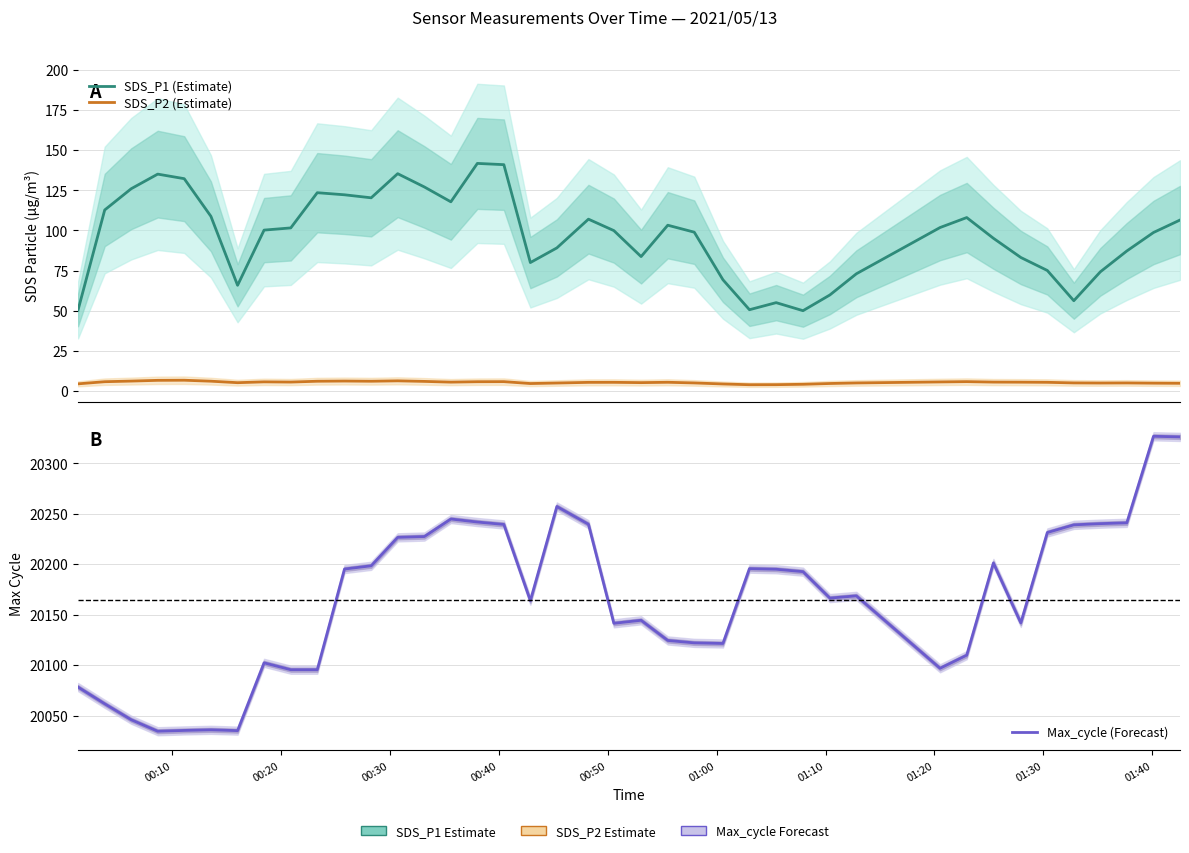

What are all the series names shown in the legend?

SDS_P1 (Estimate), SDS_P2 (Estimate), Max_cycle (Forecast)